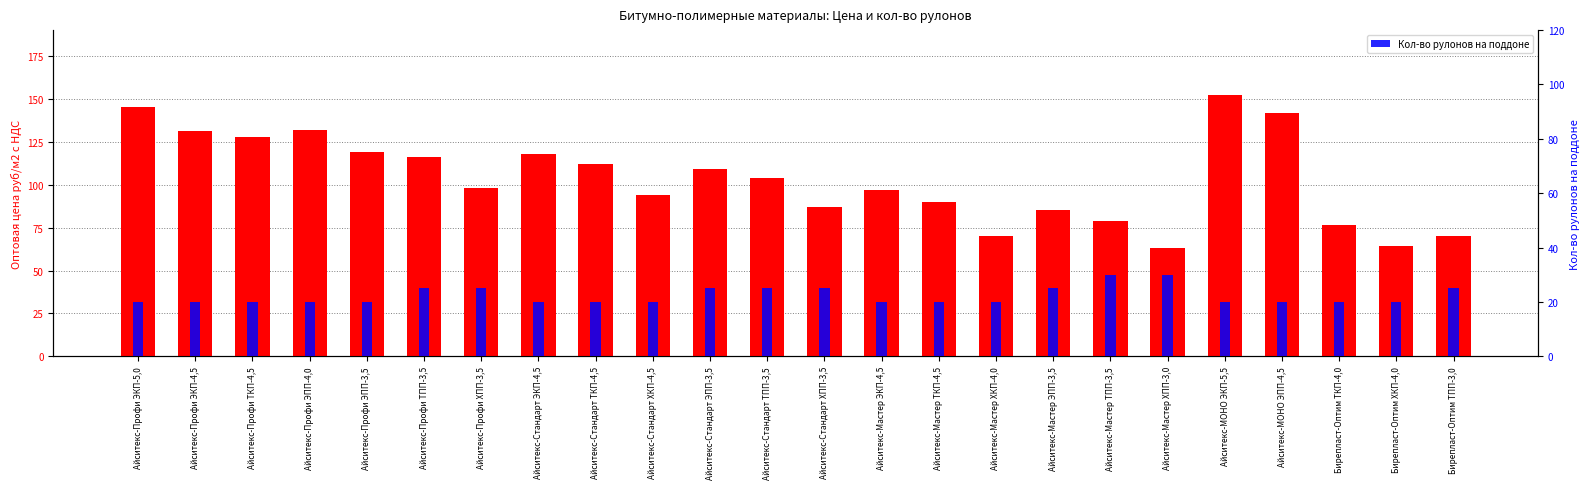

Does the chart contain stacked bars?

No